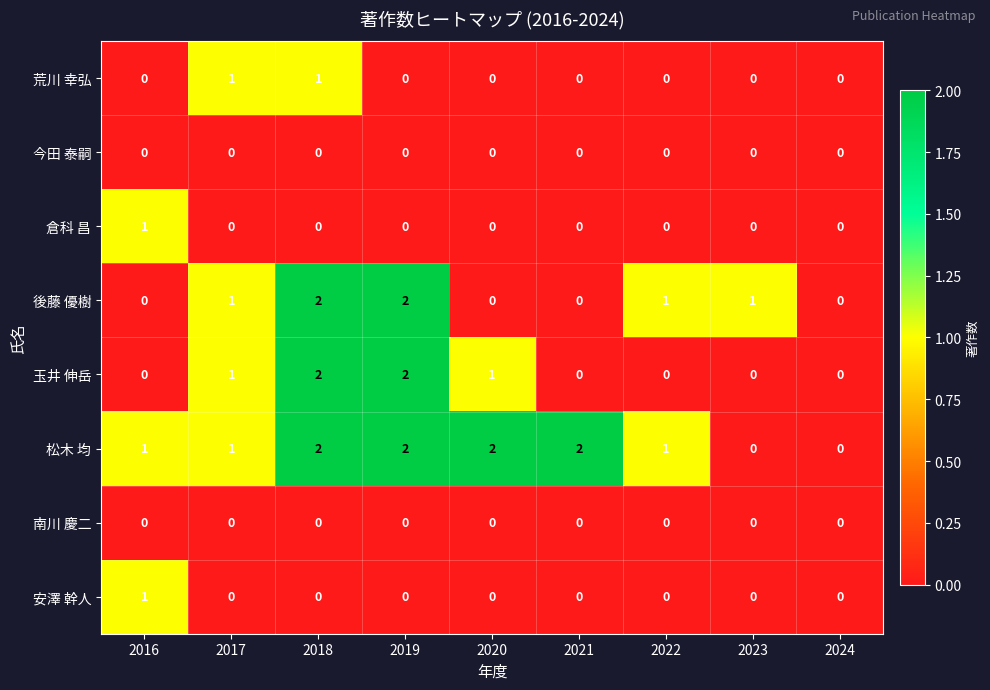

How many categories are shown in the chart?

9